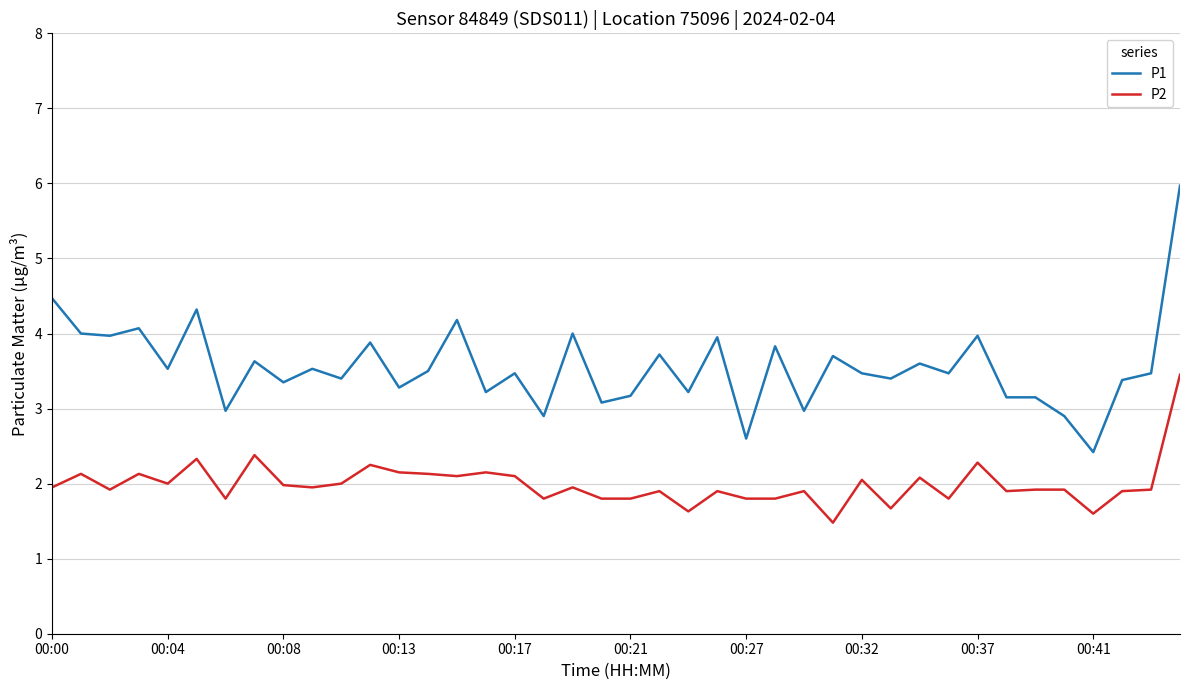

Which series has the largest total across all categories?

P1